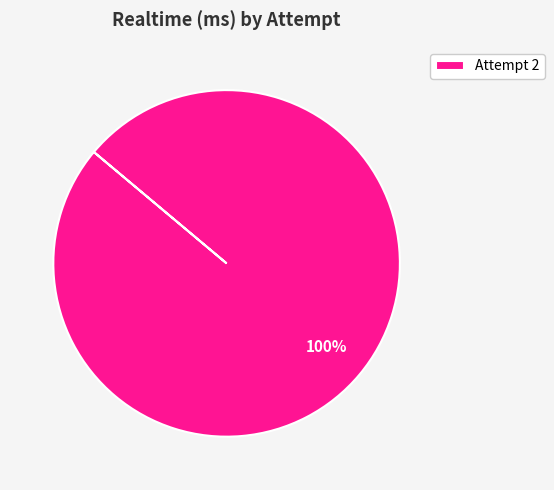

What is the majority slice?

Attempt 2